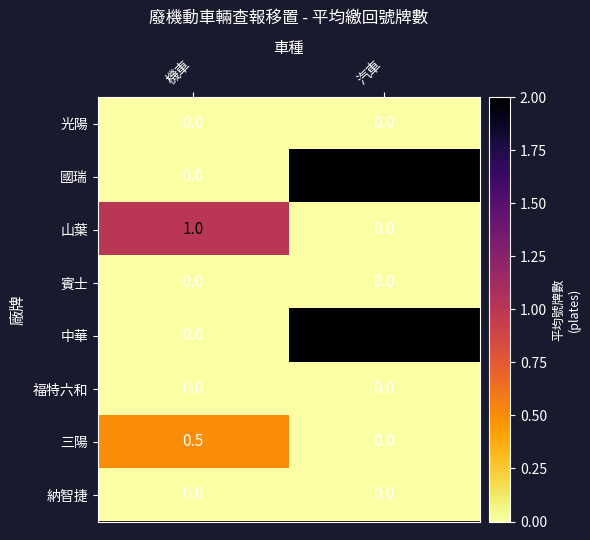

What is the total value across all series at 機車?

1.5